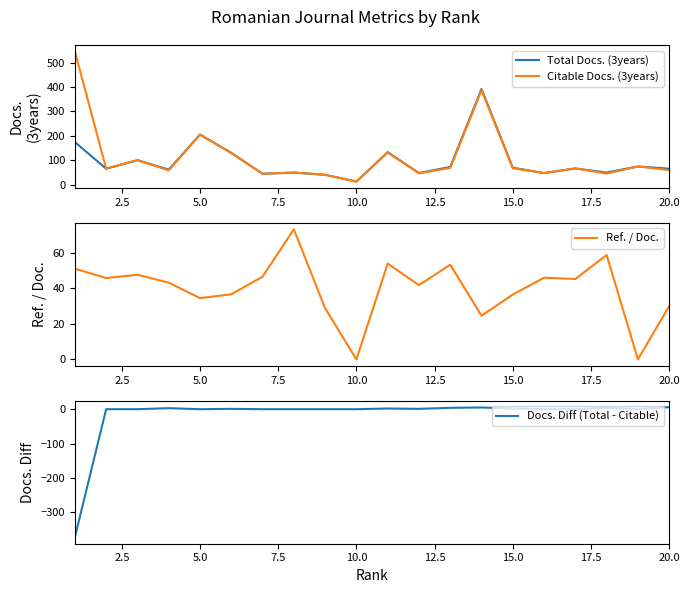

Does the chart have visible grid lines?

No